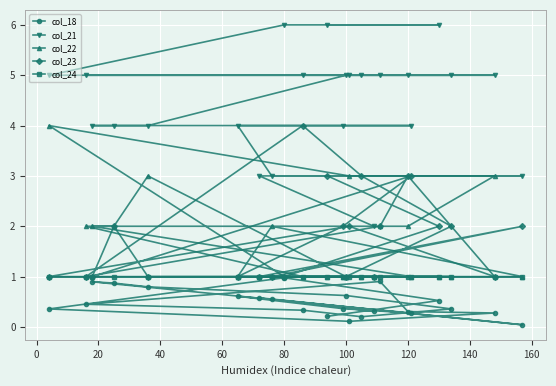

What are all the series names shown in the legend?

col_18, col_21, col_22, col_23, col_24